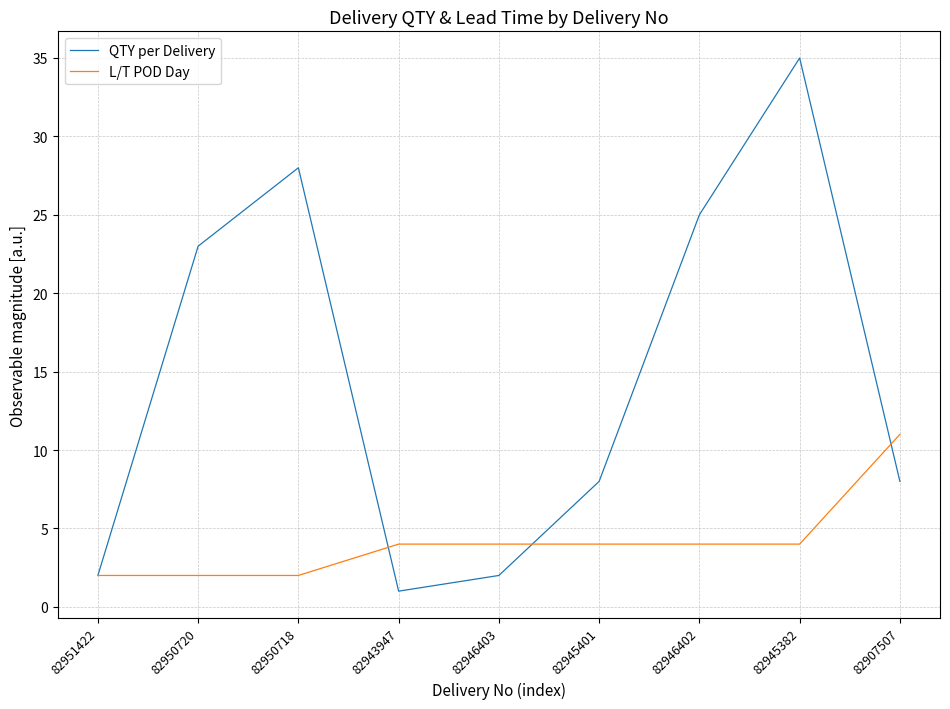

Where does the QTY per Delivery series first go above 8?

82950720